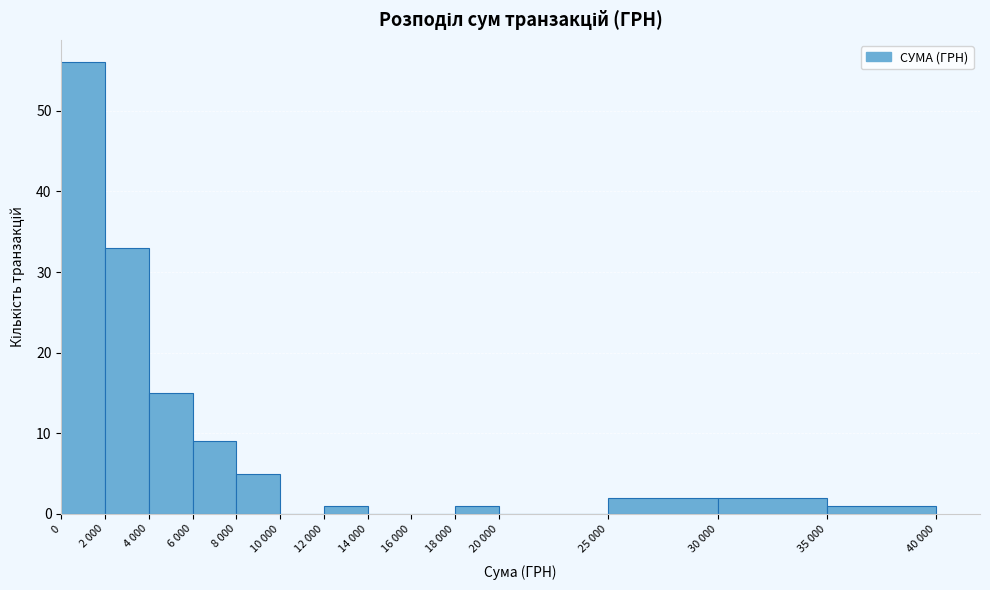

Reading left to right, transcribe all the data shown in this chart.

0=56	2 000=33	4 000=15	6 000=9	8 000=5	10 000=0	12 000=1	14 000=0	16 000=0	18 000=1	20 000=0	25 000=2	30 000=2	35 000=1